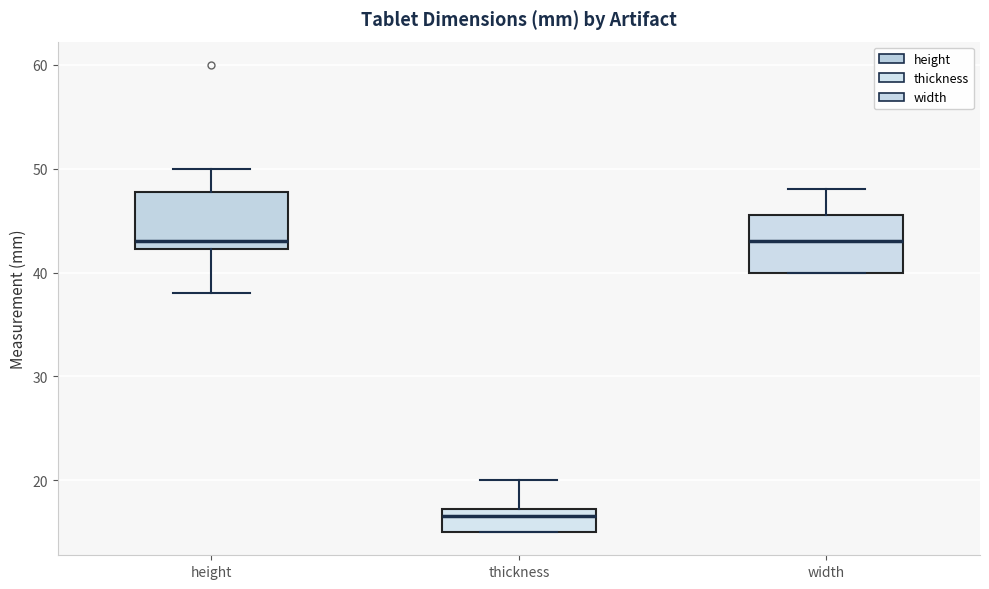

Reading left to right, read every box against the y-axis: the position of its median line, the range the box covers, and the ends of its whiskers. The values are not printed on the chart, so give them approximately, as read against the axis.

height: median 43, box 42 to 48, whiskers 38 to 50
thickness: median 17 (just below the box's upper edge), box 15 to 17, whiskers 15 to 20
width: median 43, box 40 to 46, whiskers 40 to 48